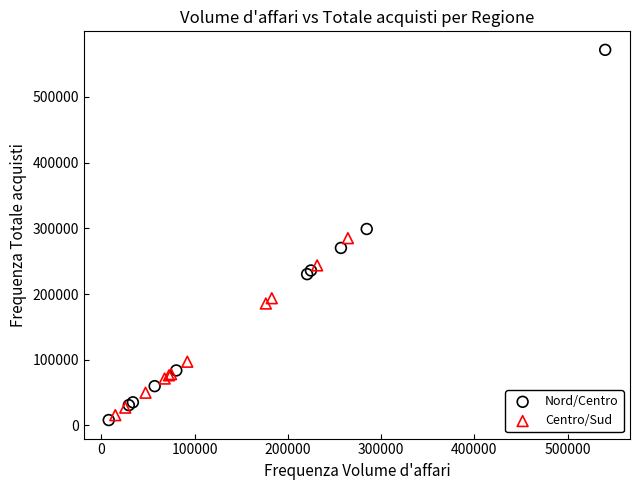

Which series contains the highest Y value?

Nord/Centro